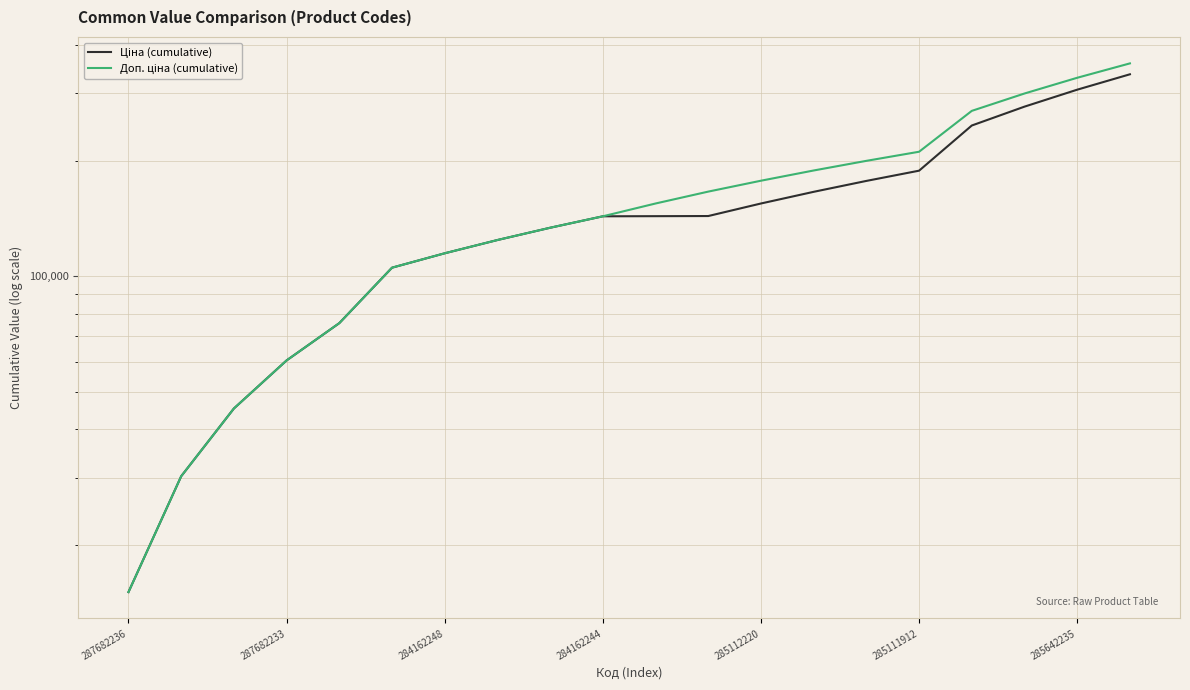

Which has a higher value, 287682233 or 284162248?

284162248